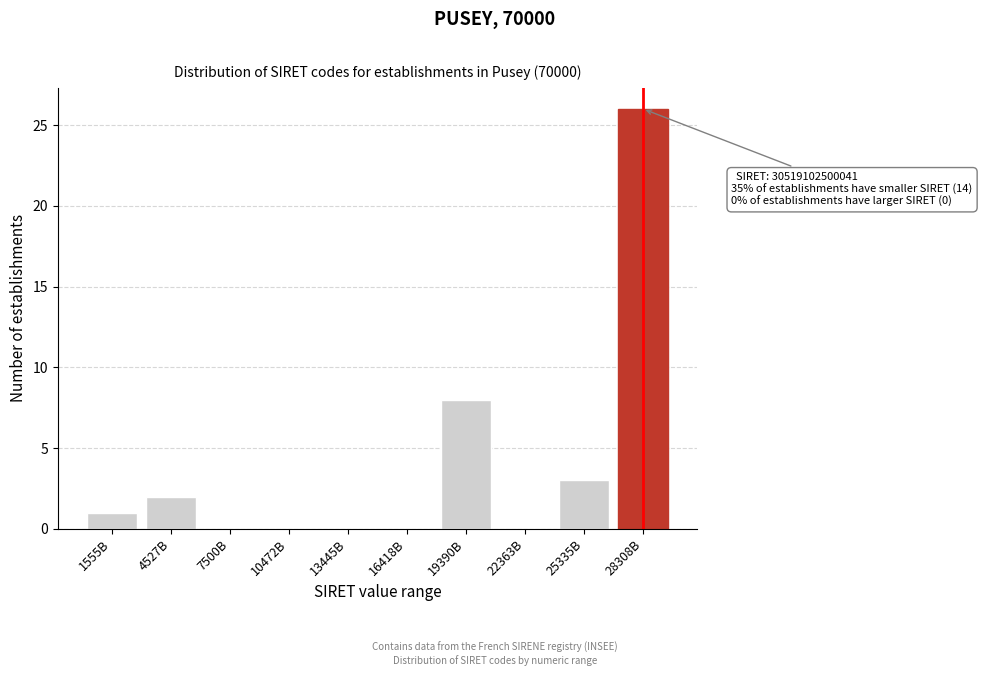

Reading left to right, extract all data points from this chart.

1555B=1	4527B=2	7500B=0	10472B=0	13445B=0	16418B=0	19390B=8	22363B=0	25335B=3	28308B=26